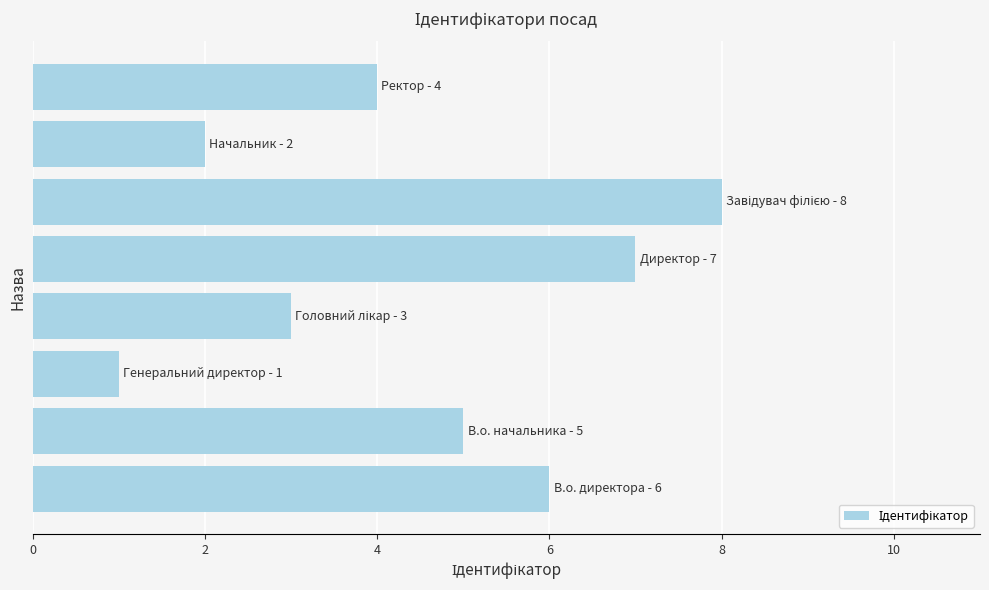

What is the sum of all values?

36